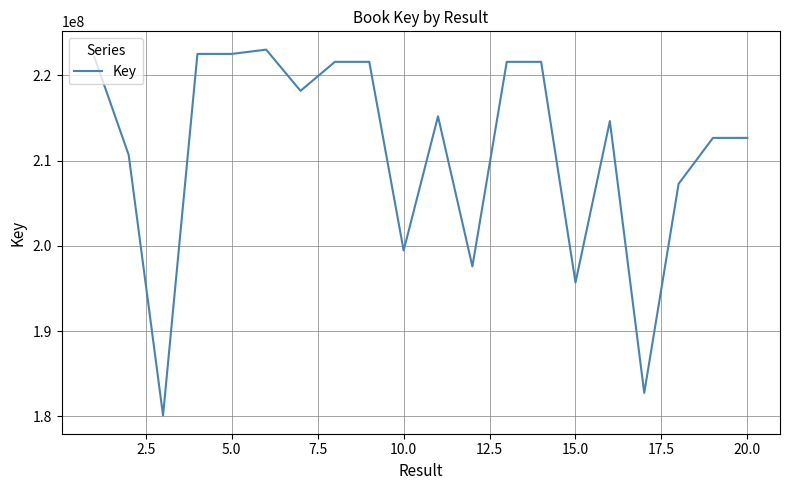

What is the minimum value shown in the chart?

180116902